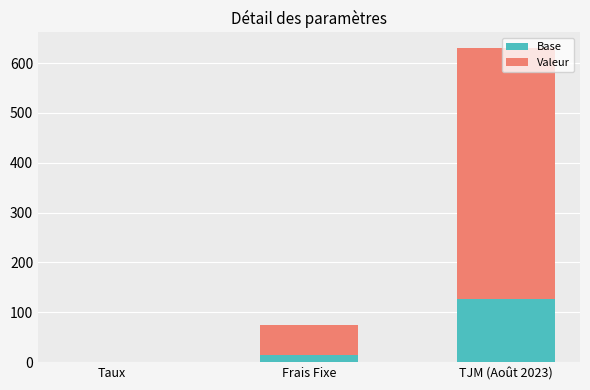

What value does the Base series have at TJM (Août 2023)?

126.0